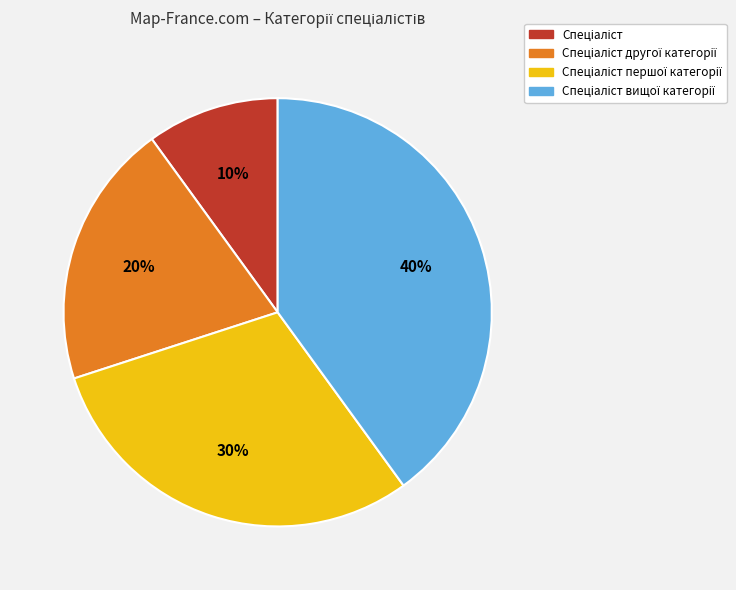

Is there any slice that represents more than half of the pie?

No